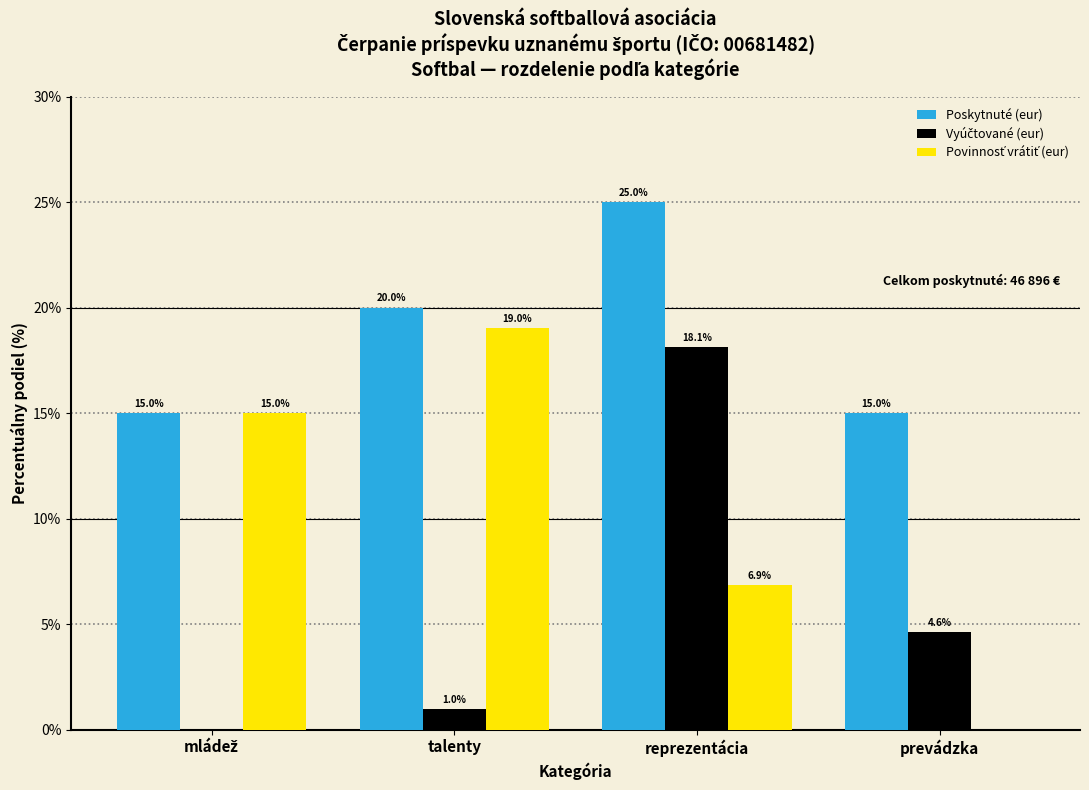

What is the maximum value for Poskytnuté (eur)?

25.0